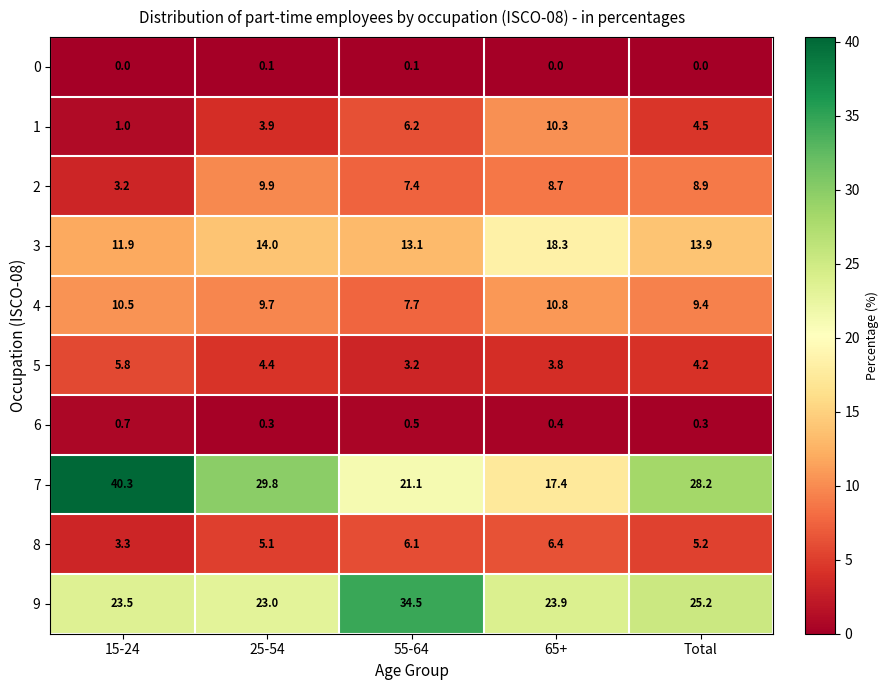

Is the value of 2 at Total greater than the value of 8 at 55-64?

Yes